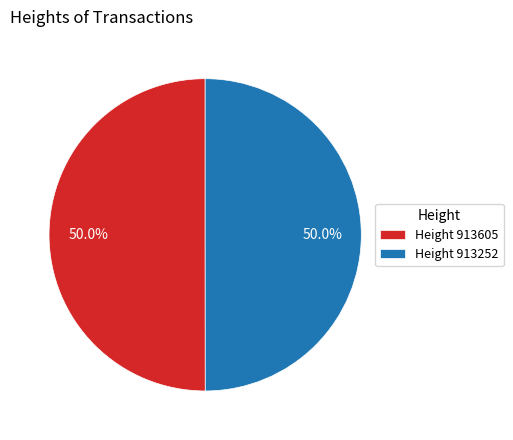

Count the number of slices in the pie.

2